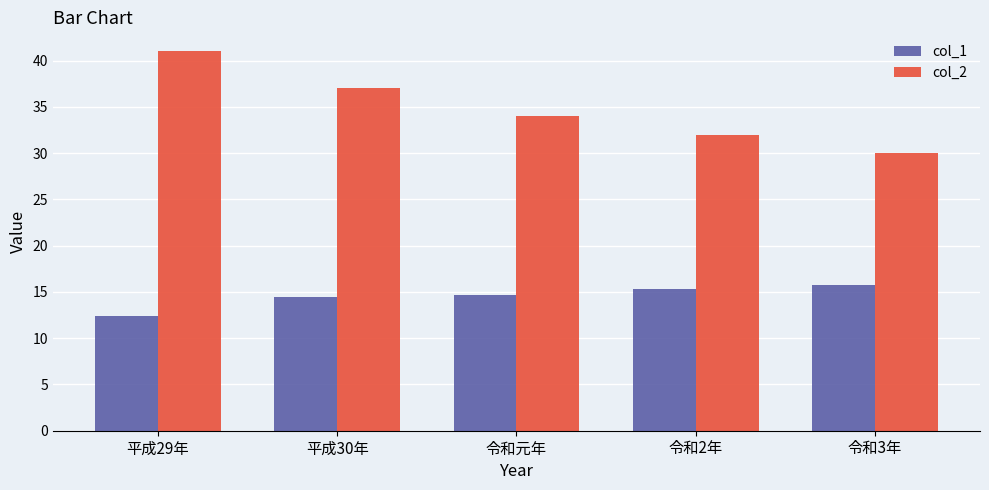

What is the difference between the highest and lowest values at 平成30年?

22.6